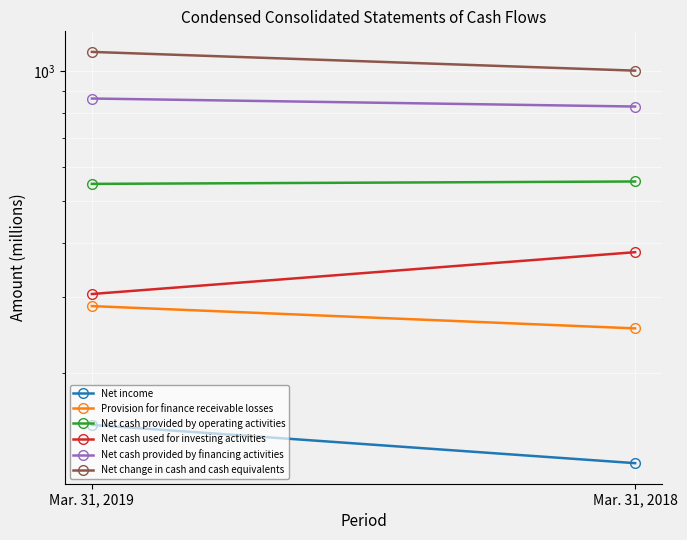

Rank the categories by Provision for finance receivable losses value from lowest to highest.

Mar. 31, 2018, Mar. 31, 2019